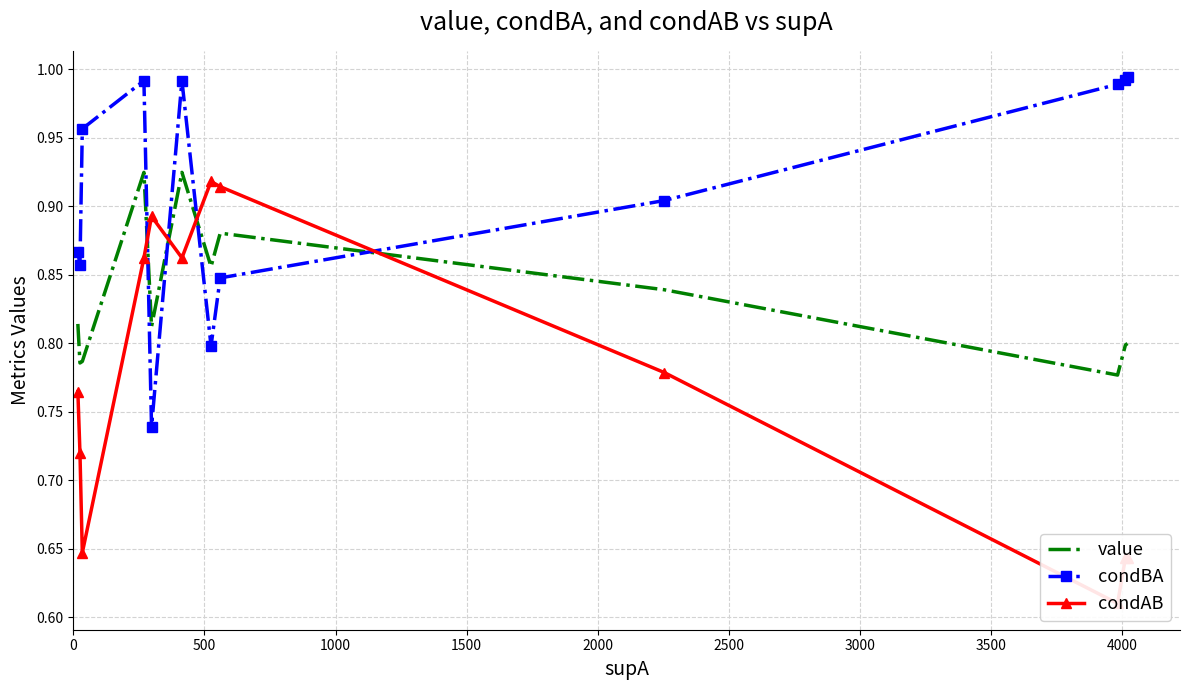

How many intersections are there between value and condBA?

4